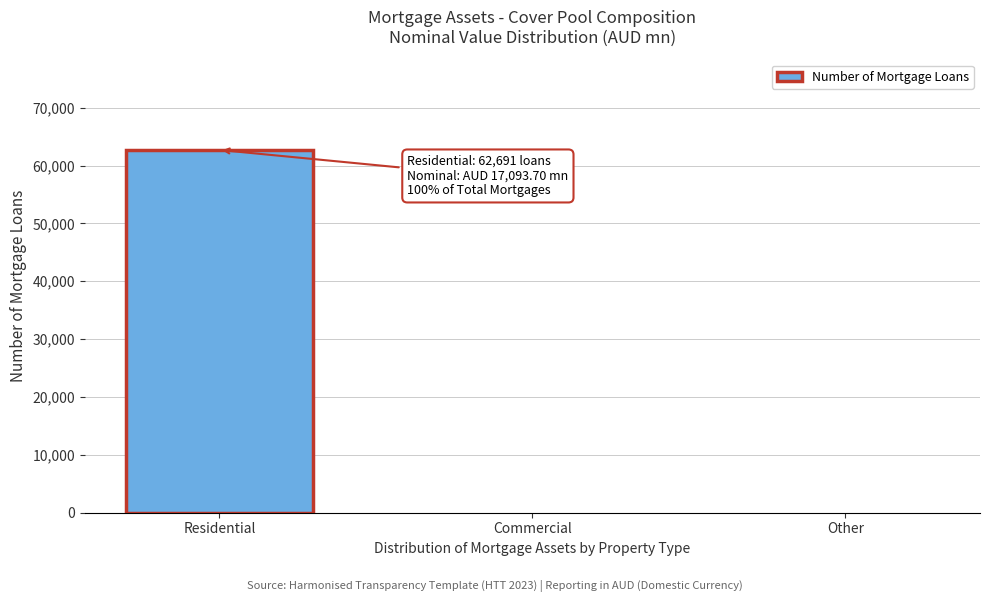

Reading right to left, list all the values displayed in this chart.

Other=0	Commercial=0	Residential=62691